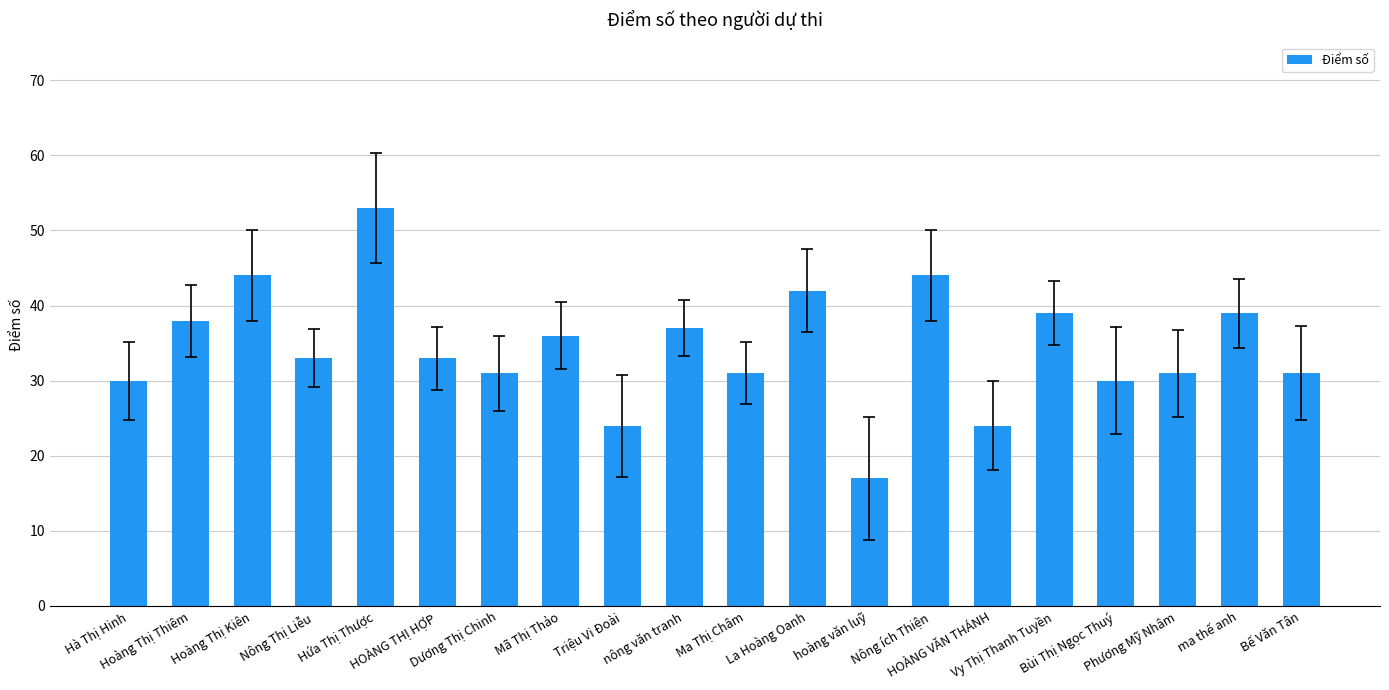

What is the change in value from Nông Thị Liễu to nông văn tranh?

+4